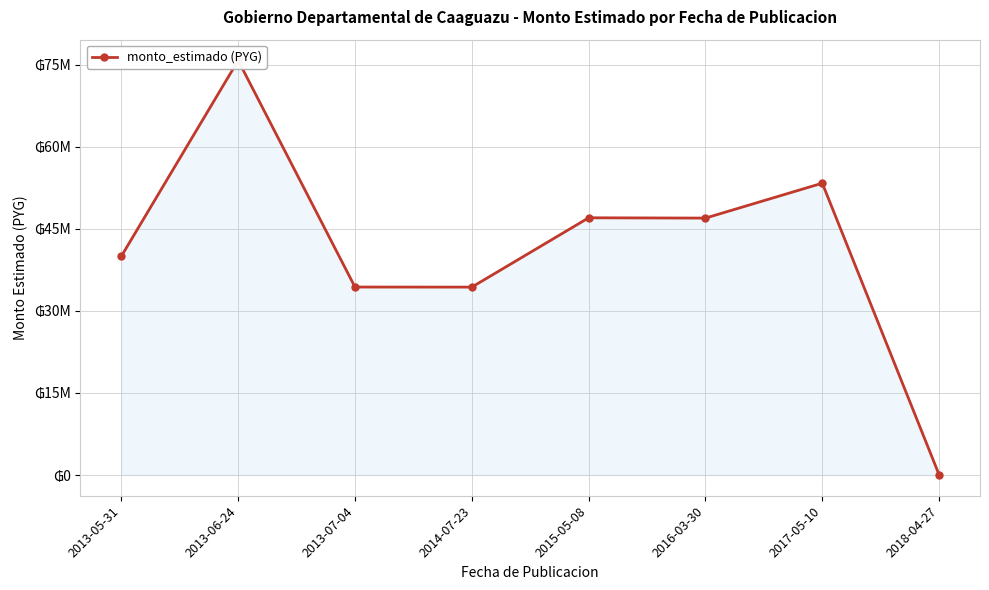

What is the maximum value shown in the chart?

75800000